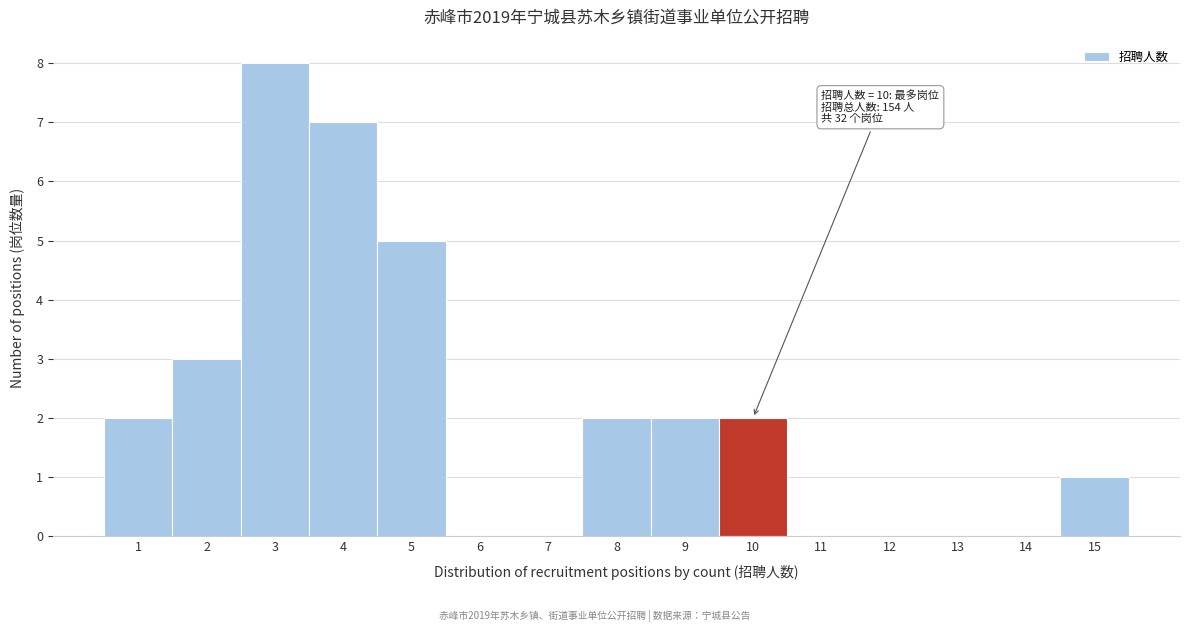

Reading left to right, transcribe all the data shown in this chart.

1=2	2=3	3=8	4=7	5=5	6=0	7=0	8=2	9=2	10=2	11=0	12=0	13=0	14=0	15=1